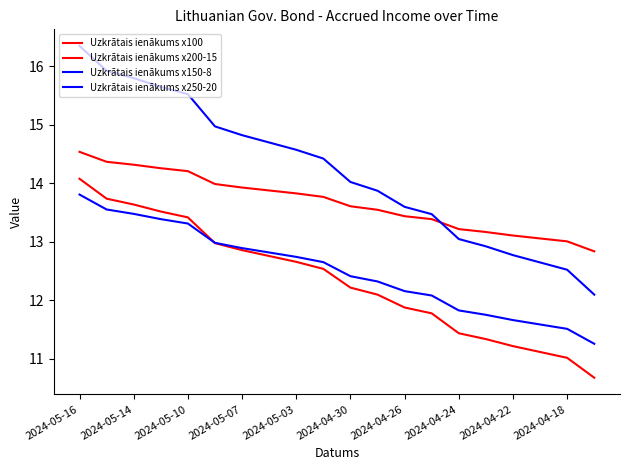

True or false: Uzkrātais ienākums x200-15 and Uzkrātais ienākums x150-8 cross at least once.

True